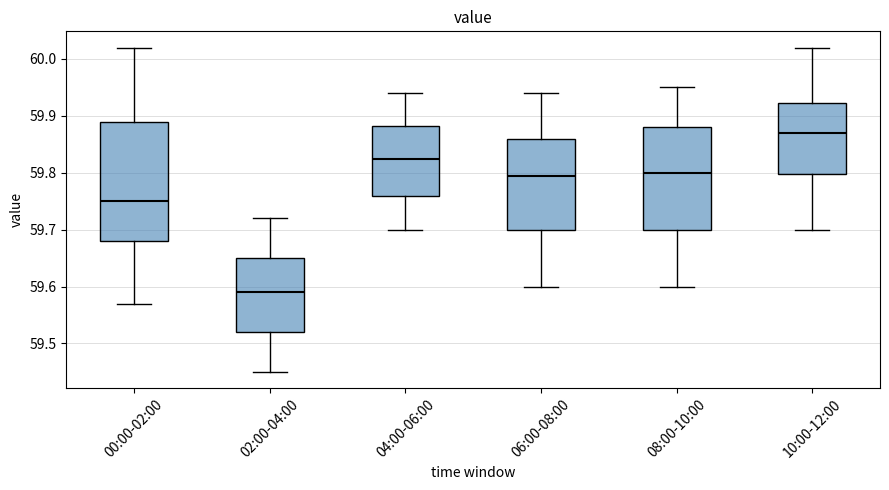

Where does the upper whisker of the box for 06:00-08:00 end on the y-axis? The values are not printed on the chart, so give them approximately, as read against the axis.

59.94